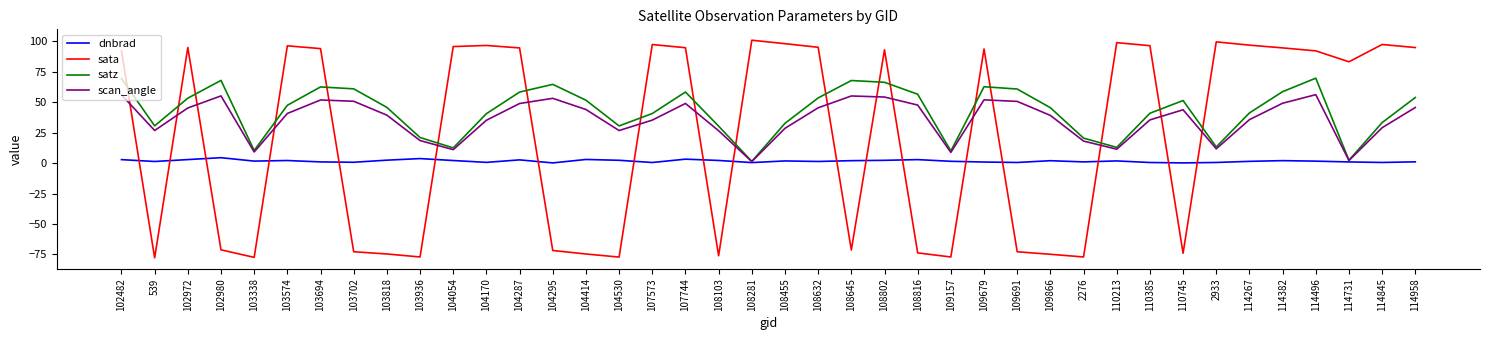

What is the sum of the satz values at 108802 and 103338?

76.6